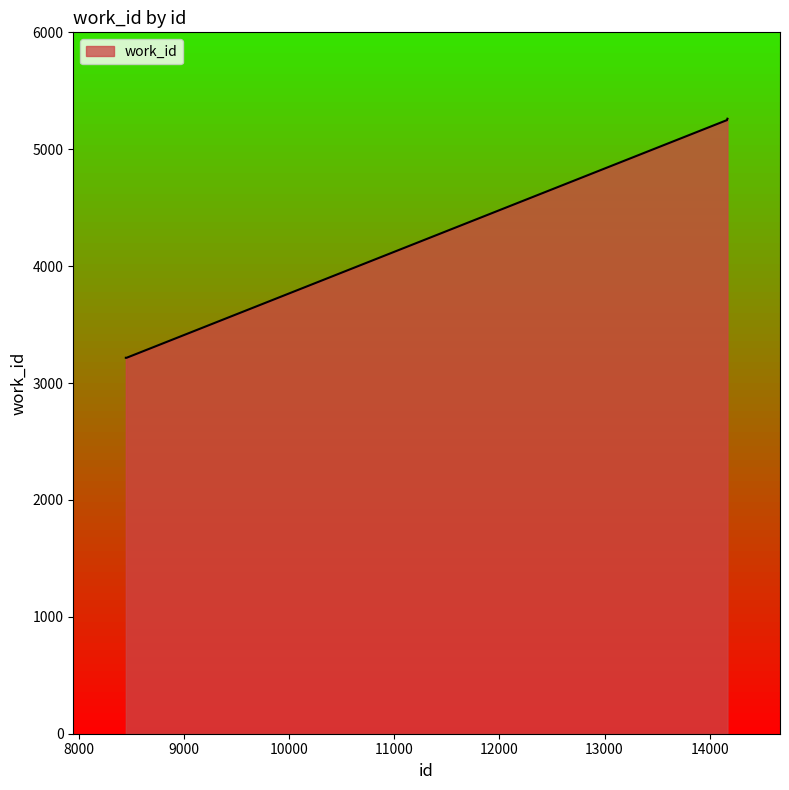

Does the chart have visible grid lines?

No